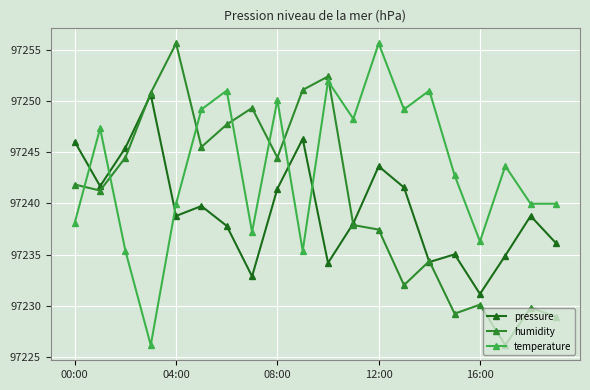

In humidity, how many points are higher than both neighbors (excluding endpoints)?

6